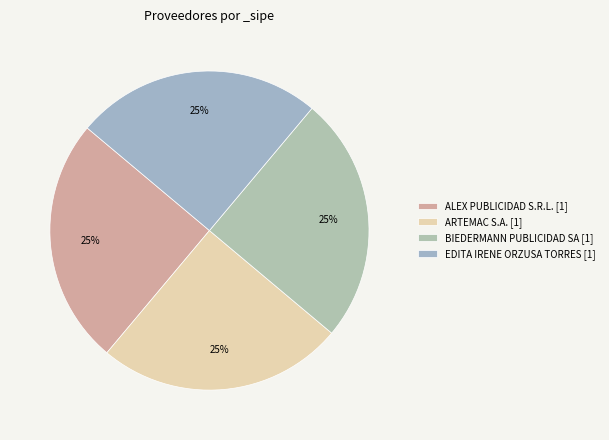

How many slices are in this pie chart?

4